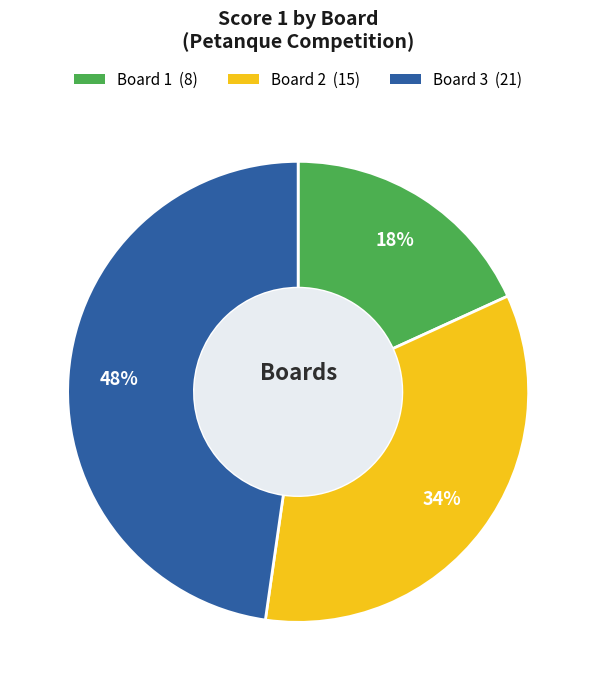

To the nearest percent, what is the difference between the Board 3 and Board 2 slice percentages?

14%